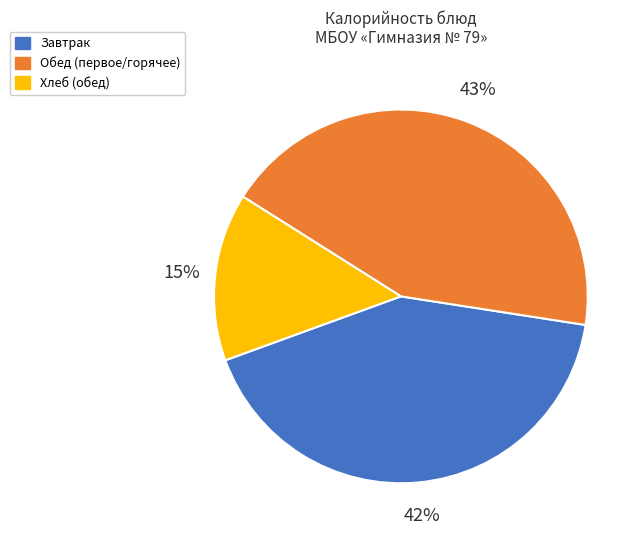

Do Обед (первое/горячее) and Завтрак together represent more than half of the pie?

Yes